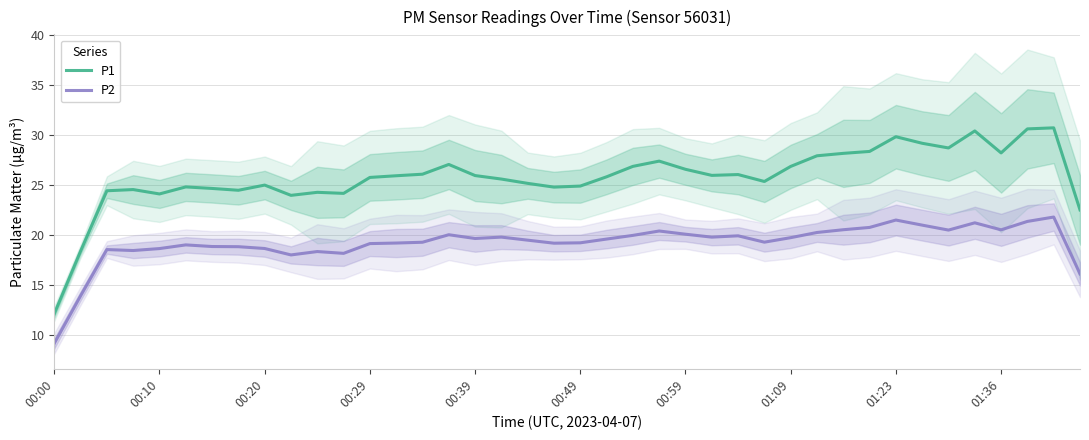

True or false: P2 and P1 cross at least once.

False